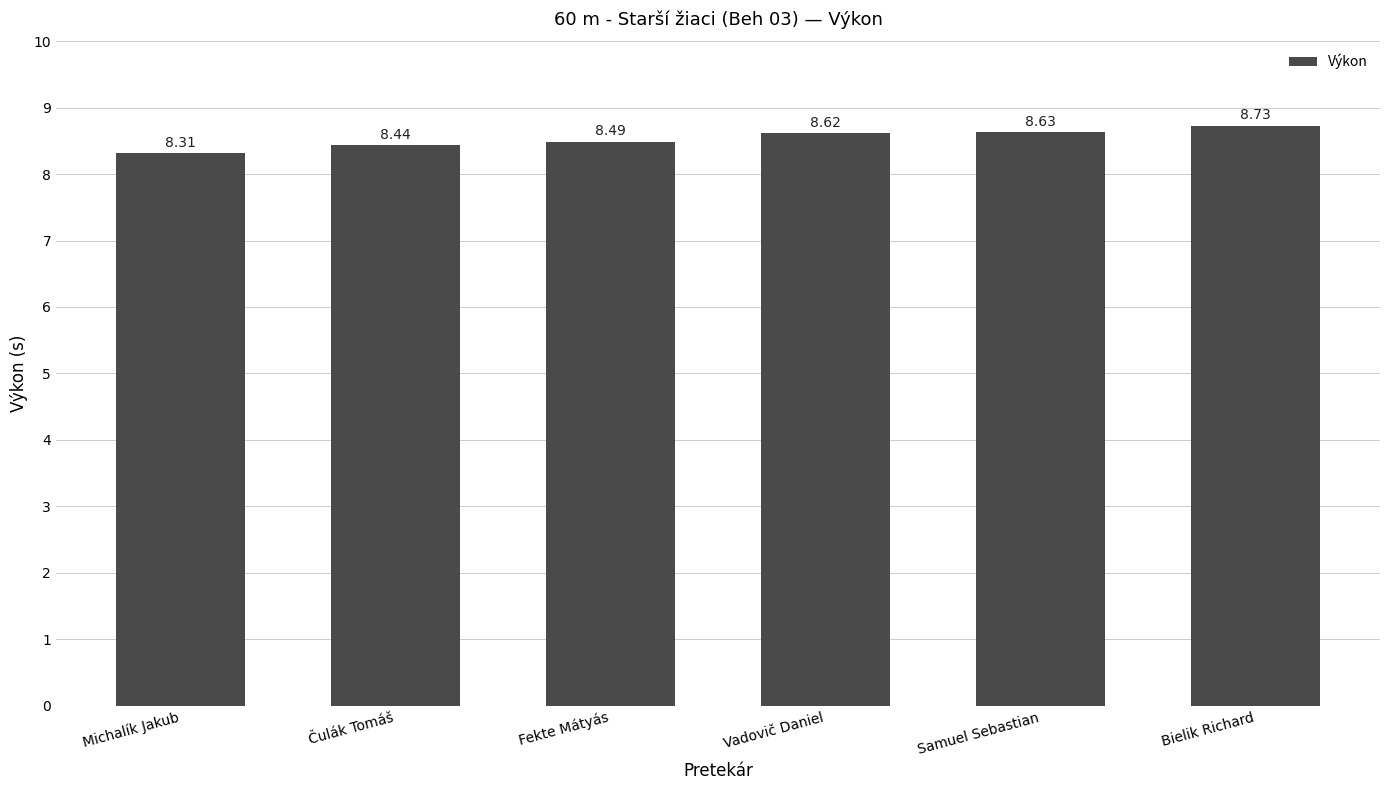

What is the label of the 2nd bar from the right?

Samuel Sebastian